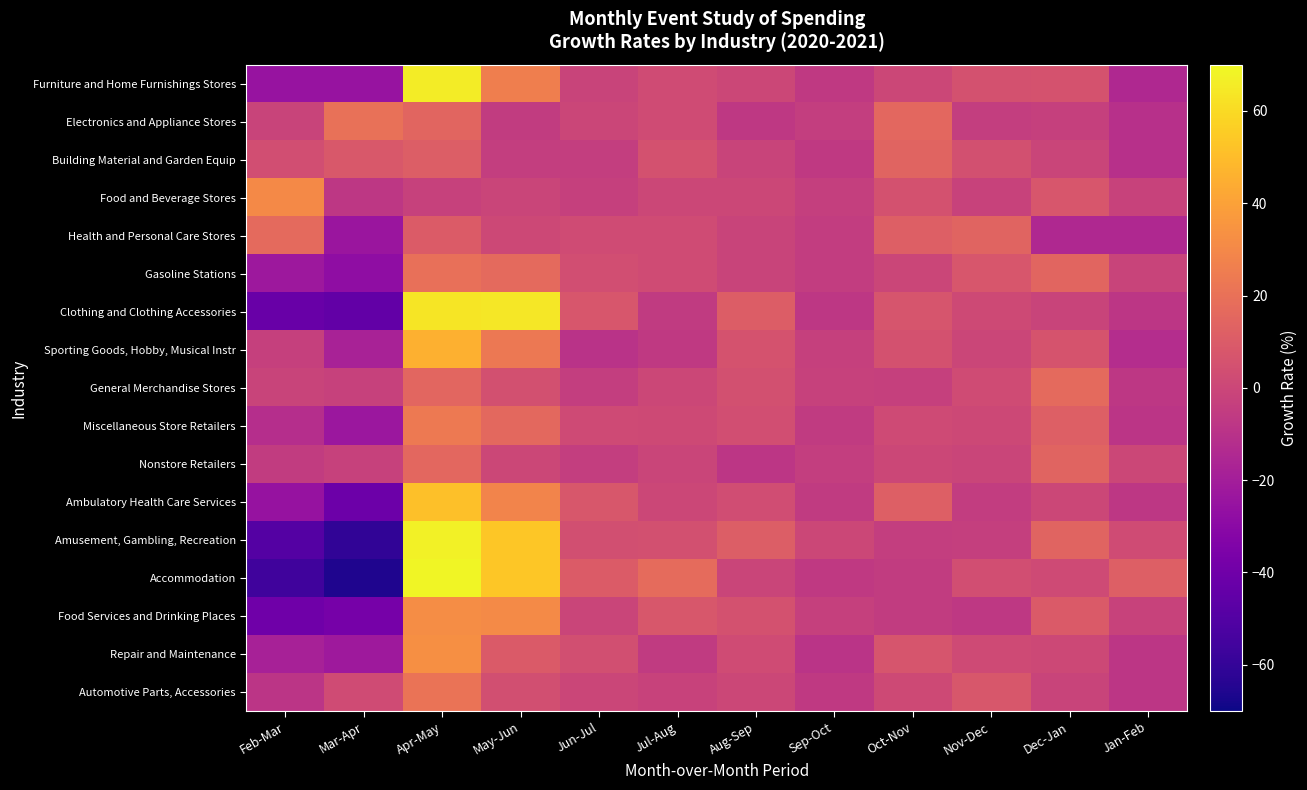

Which label corresponds to the largest value in the chart?

Apr-May